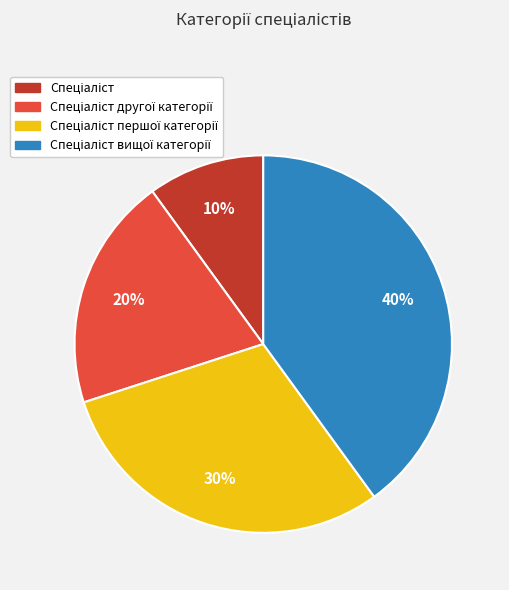

How many segments does this pie chart have?

4